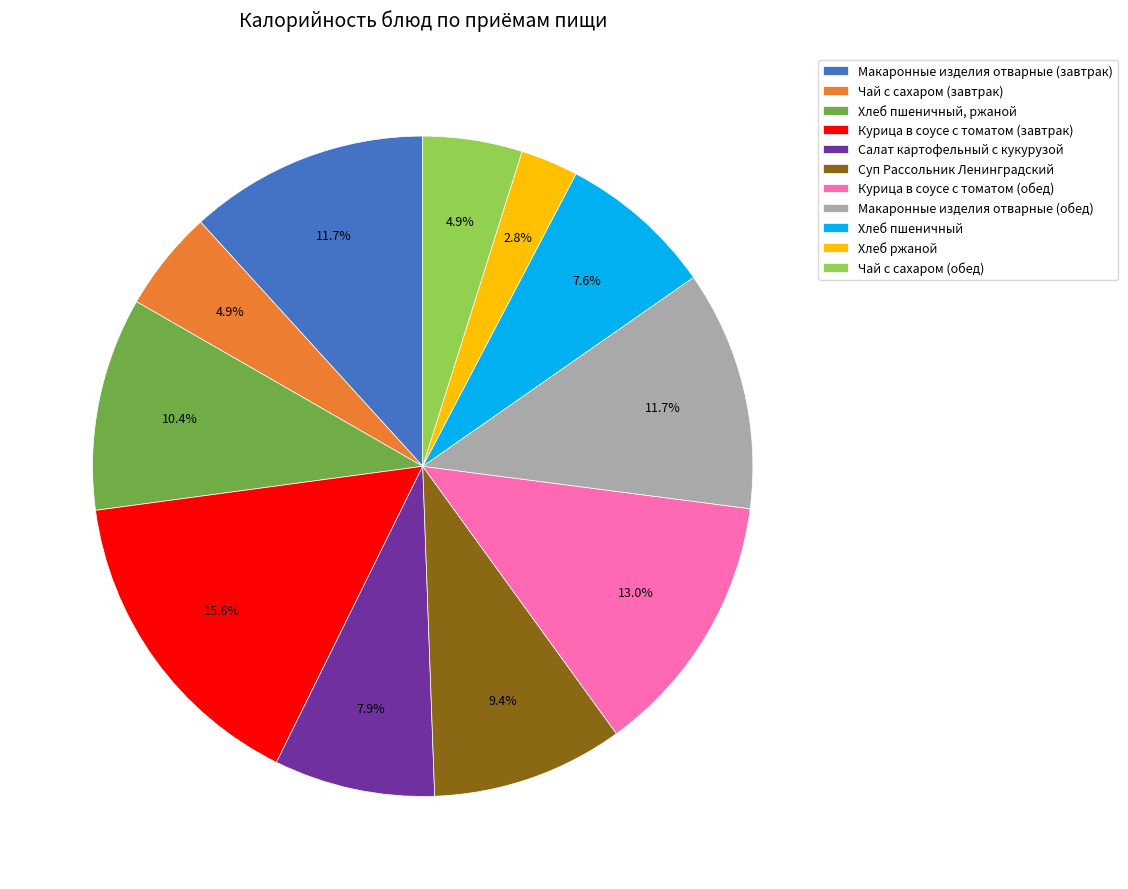

Approximately how many times larger is the value at Хлеб ржаной compared to Хлеб пшеничный, ржаной?

0.3